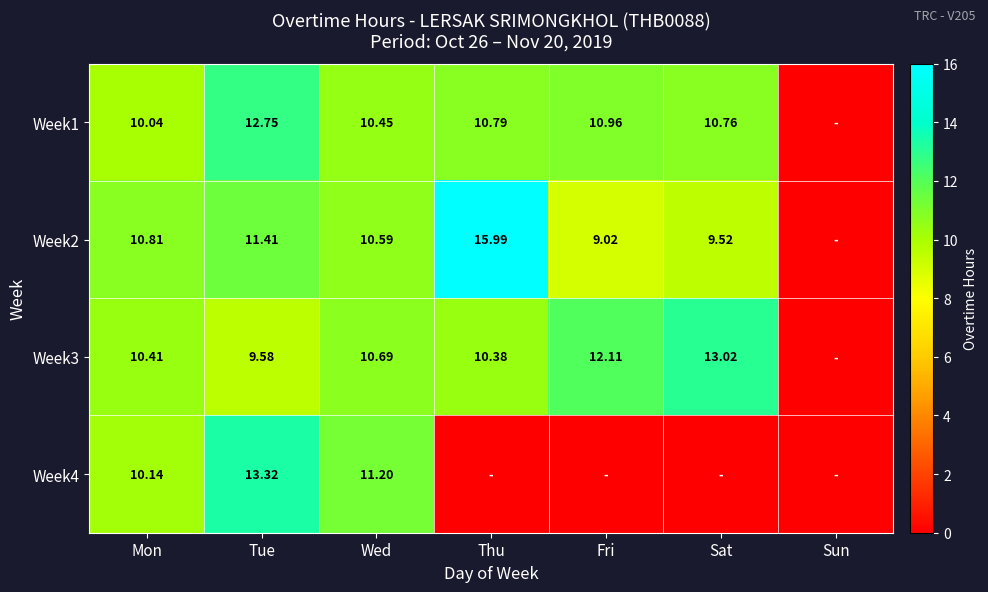

What is the difference between the maximum and minimum values in the Week4 series?

13.3